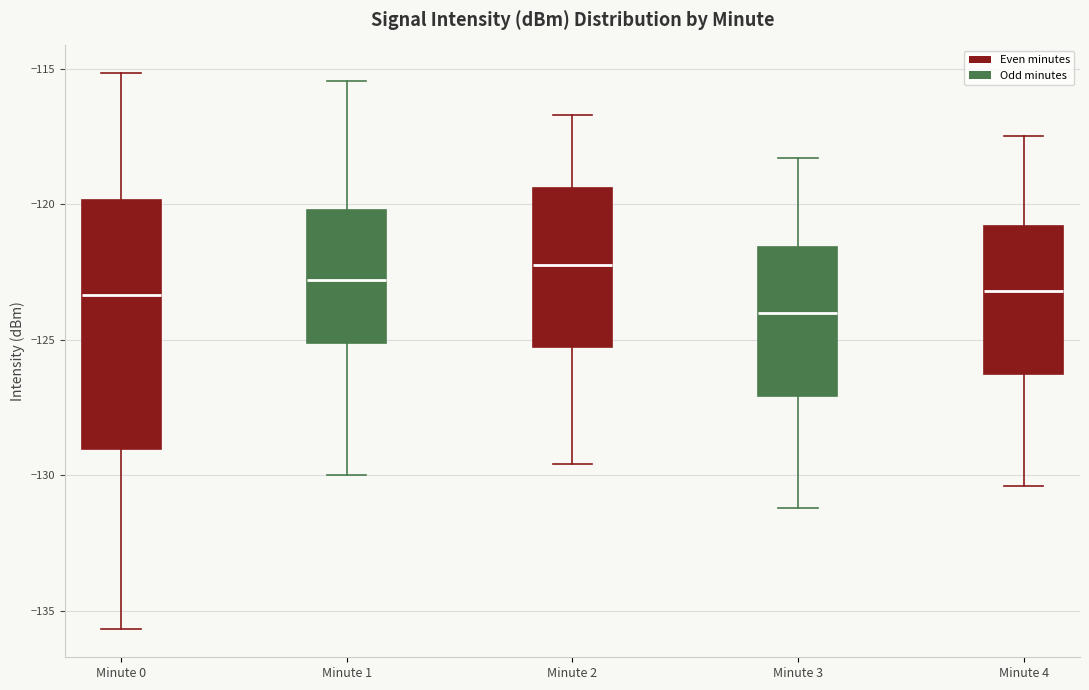

Reading left to right, read every box against the y-axis: the position of its median line, the range the box covers, and the ends of its whiskers. The values are not printed on the chart, so give them approximately, as read against the axis.

Minute 0: median -123.5, box -129.0 to -120.0, whiskers -135.5 to -115.0
Minute 1: median -123.0, box -125.0 to -120.0, whiskers -130.0 to -115.5
Minute 2: median -122.0, box -125.5 to -119.5, whiskers -129.5 to -116.5
Minute 3: median -124.0, box -127.0 to -121.5, whiskers -131.0 to -118.5
Minute 4: median -123.0, box -126.5 to -121.0, whiskers -130.5 to -117.5